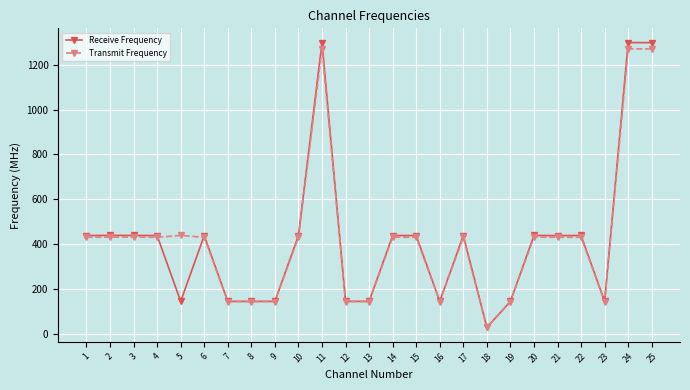

What is the spread (max minus min) of values at 7?

0.6